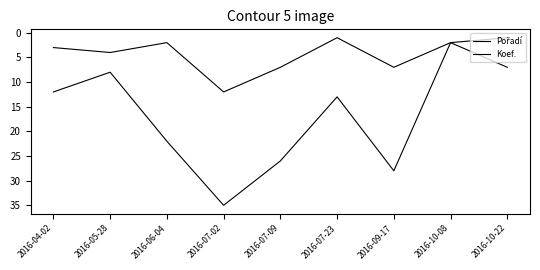

What is the label of the 7th point from the left?

2016-09-17